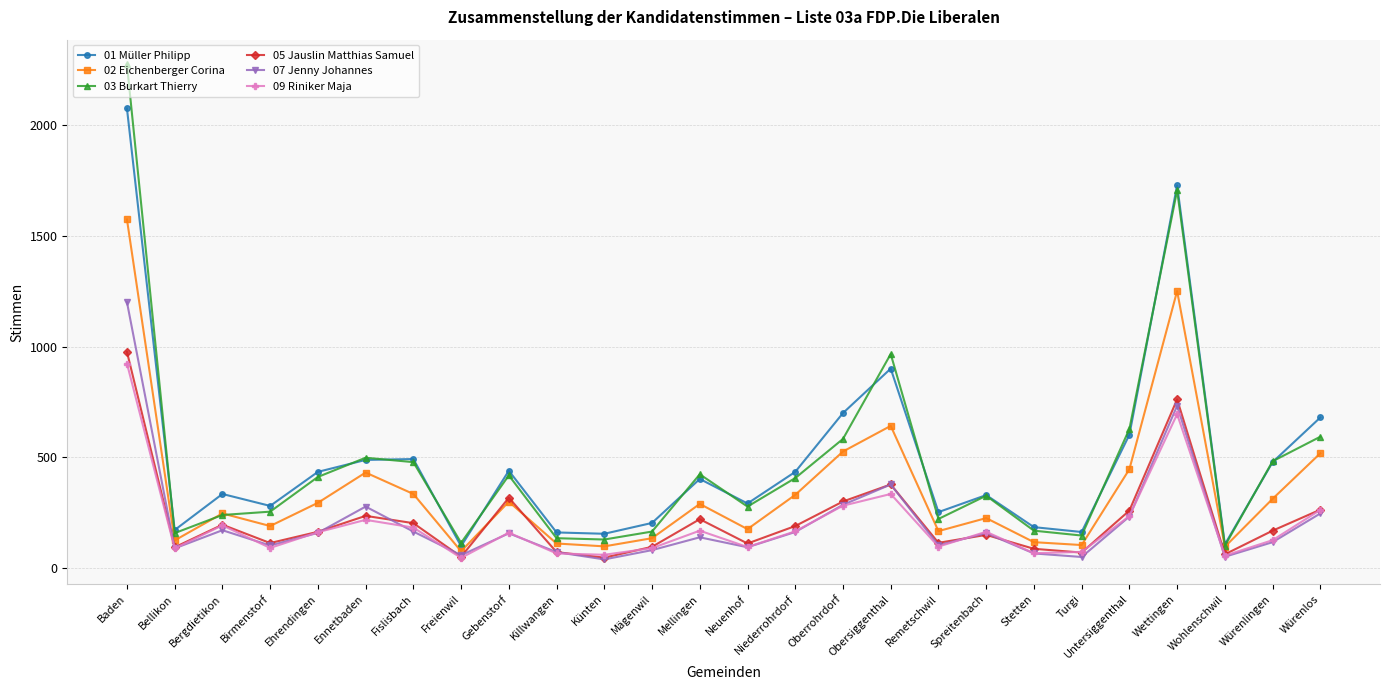

What are all the series names shown in the legend?

01 Müller Philipp, 02 Eichenberger Corina, 03 Burkart Thierry, 05 Jauslin Matthias Samuel, 07 Jenny Johannes, 09 Riniker Maja